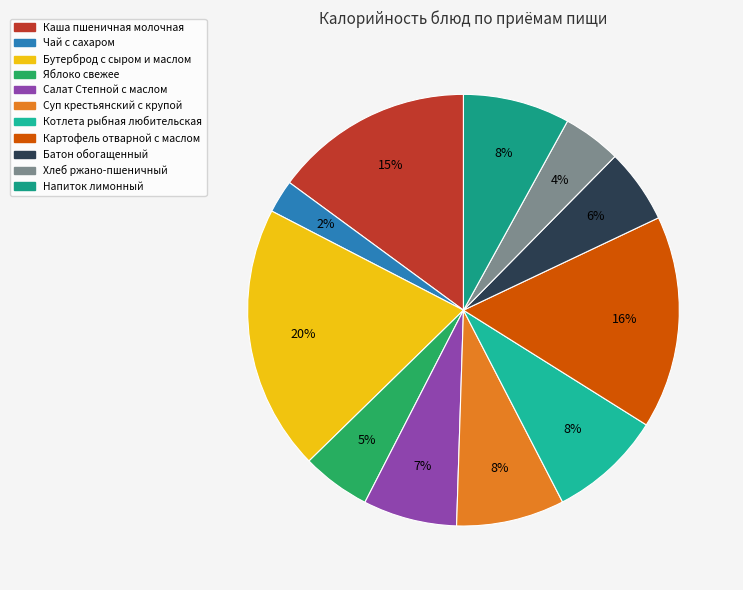

Count the number of slices in the pie.

11